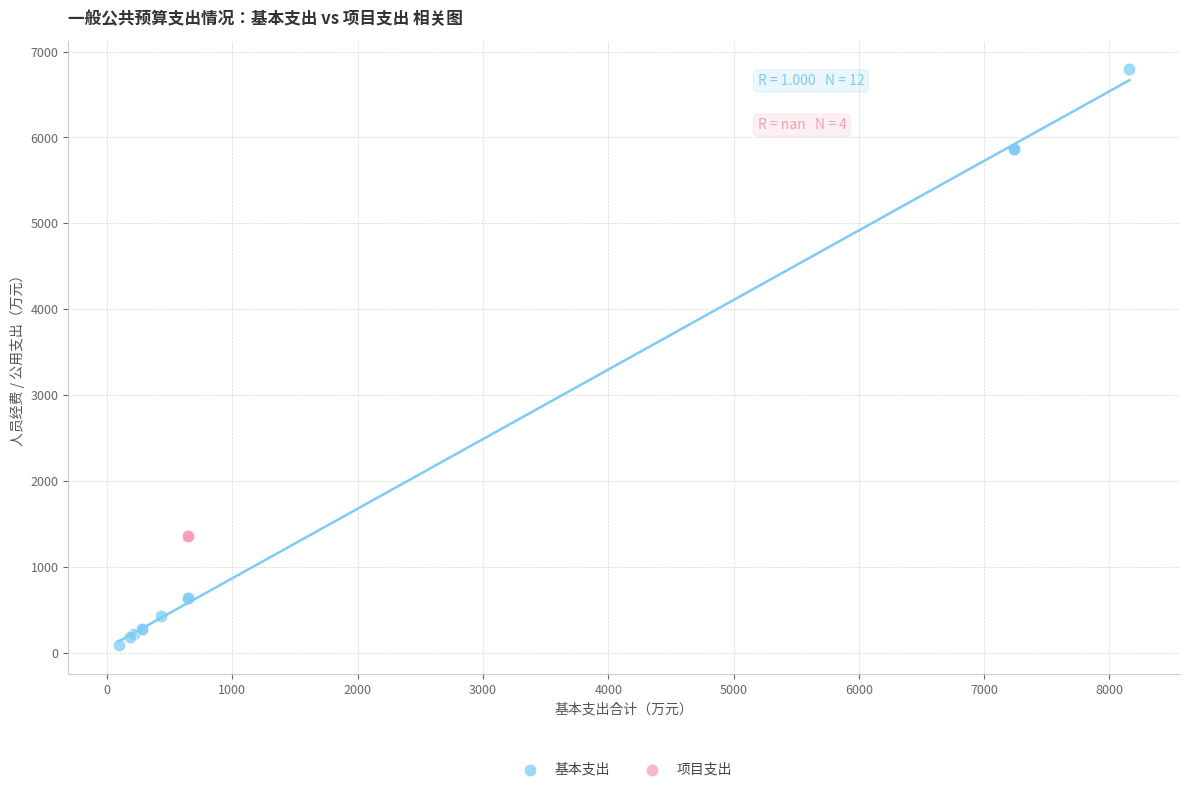

Which series contains the lowest Y value?

基本支出